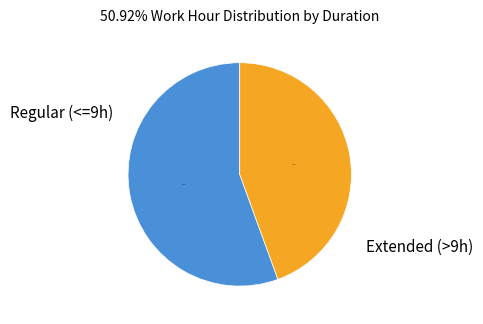

Combined, do Extended (>9h) and Regular (<=9h) account for over 50%?

Yes